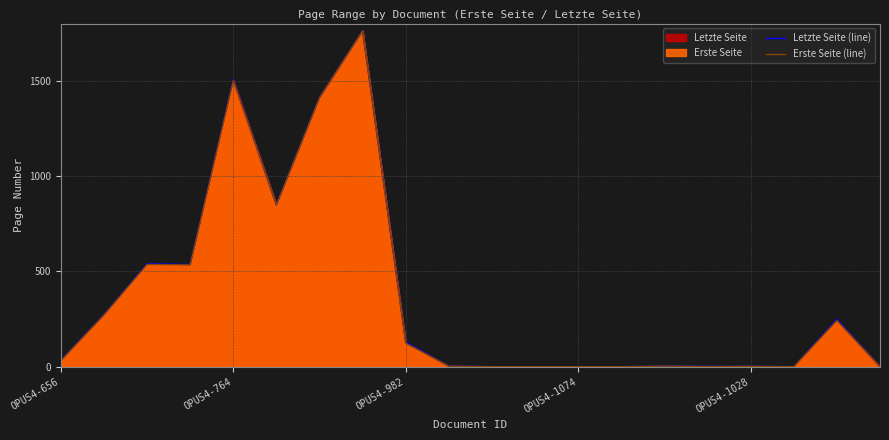

Reading right to left, what are all the values shown in this chart?

Letzte Seite (line): 0	249	0	2	2	3	0	0	0	0	3	129	1762	1411	849	1507	536	540	273	33
Erste Seite (line): 0	242	0	2	1	3	0	0	0	0	3	123	1762	1411	849	1501	534	536	271	31